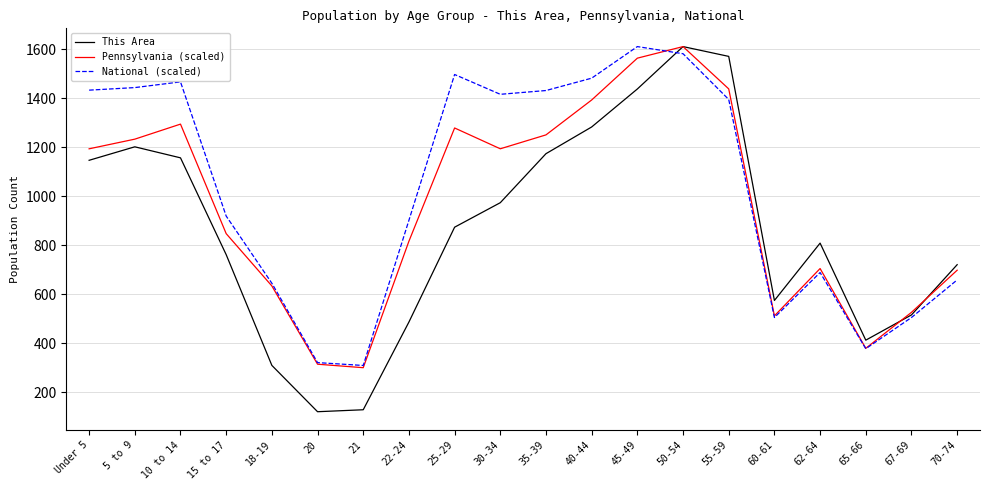

At 25-29, list the series in order from smallest to largest.

This Area, Pennsylvania (scaled), National (scaled)